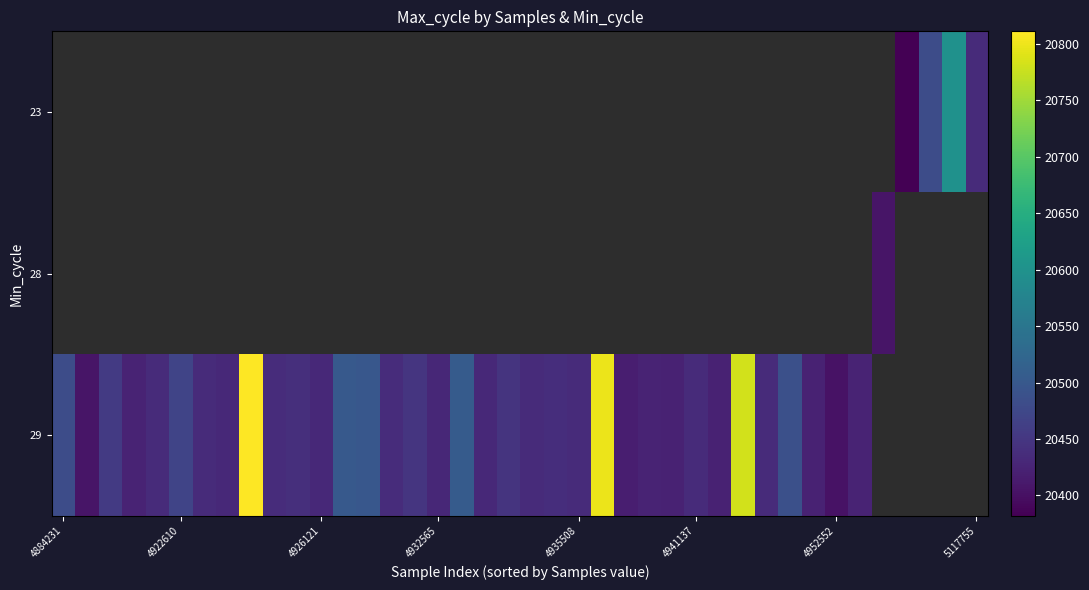

How many data points does each series have?

40